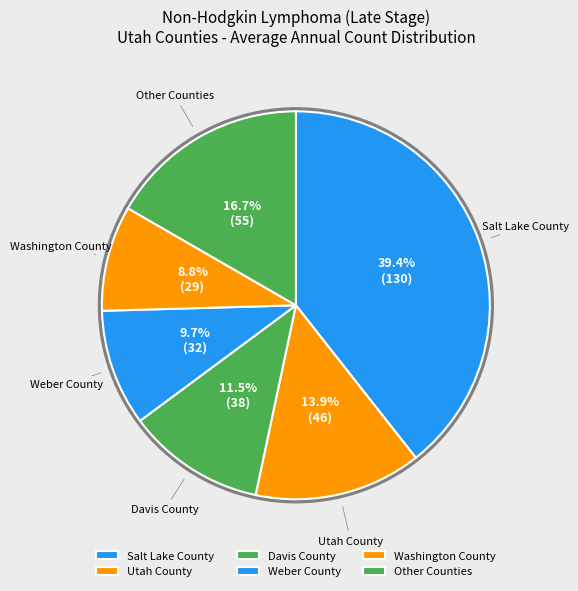

What is the smallest slice in the pie chart?

Washington County